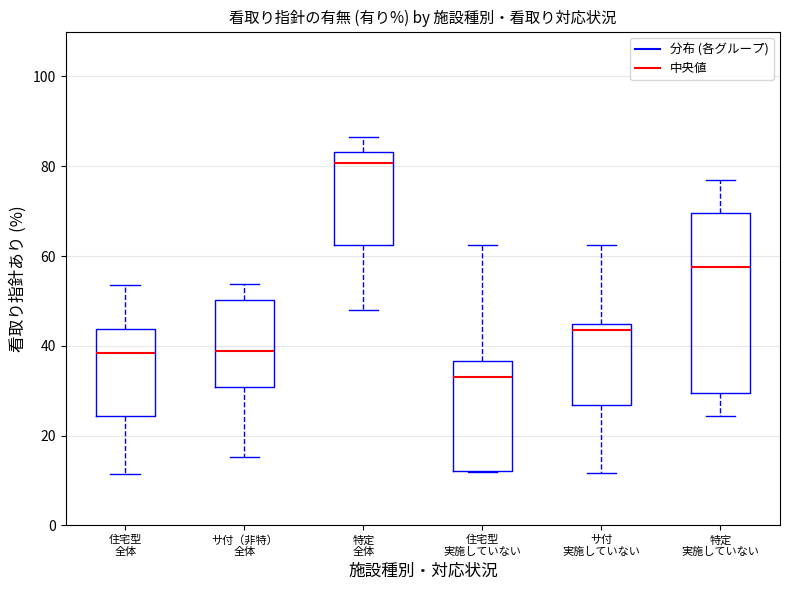

Which box's median line is the highest?

特定 全体